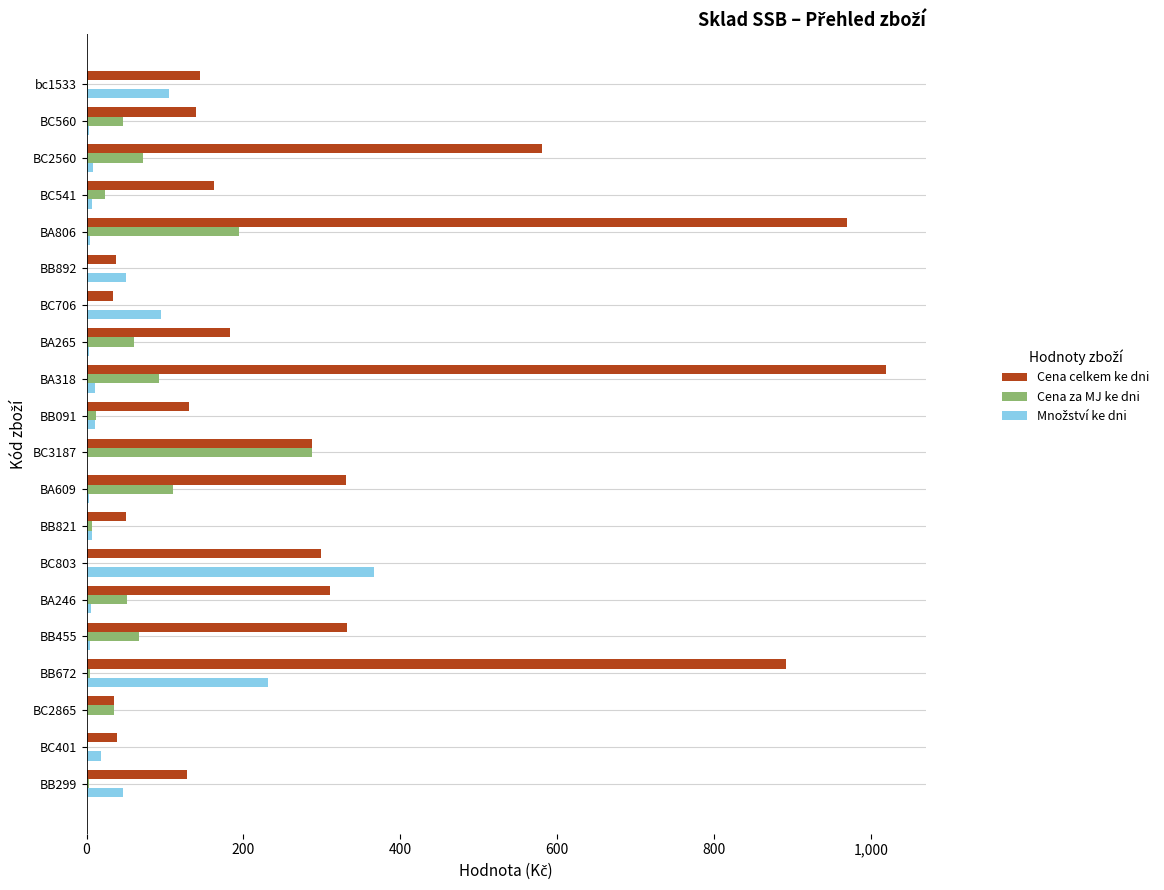

True or false: Cena celkem ke dni has a value of 558.7 at BA609.

False